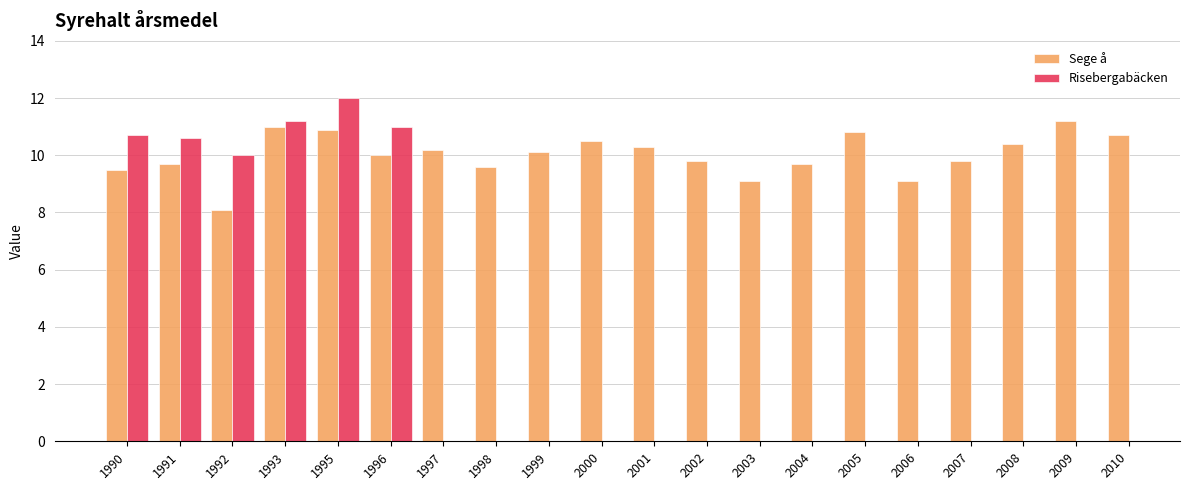

How many values are below 10?

9